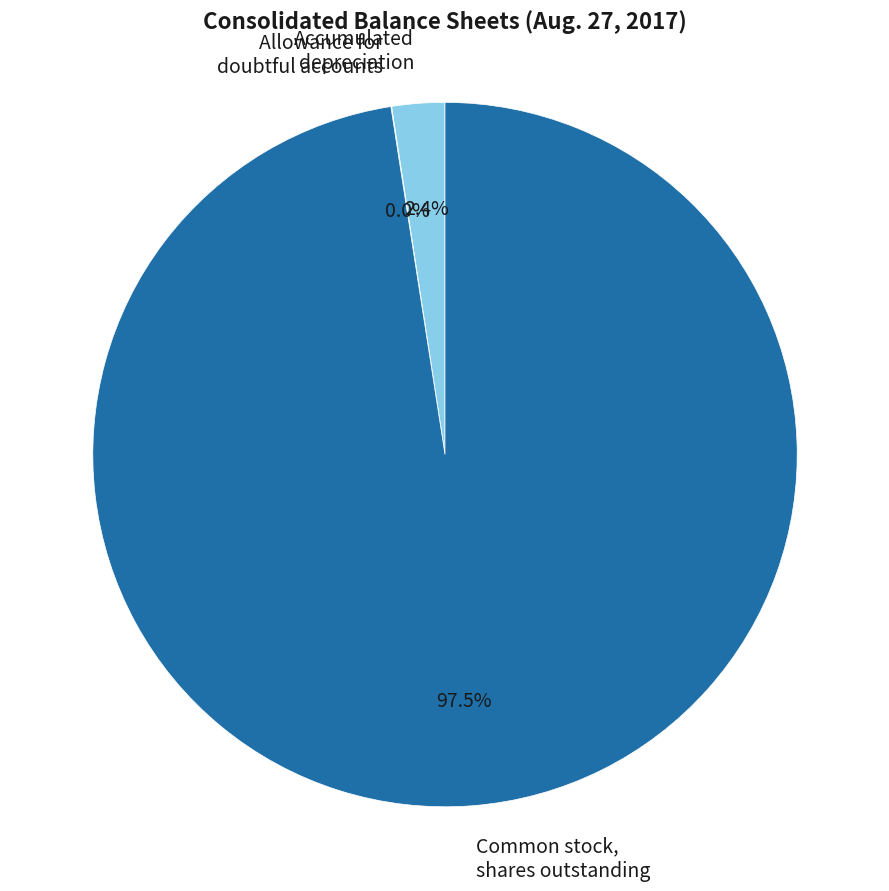

Is there a majority slice in this chart?

Yes